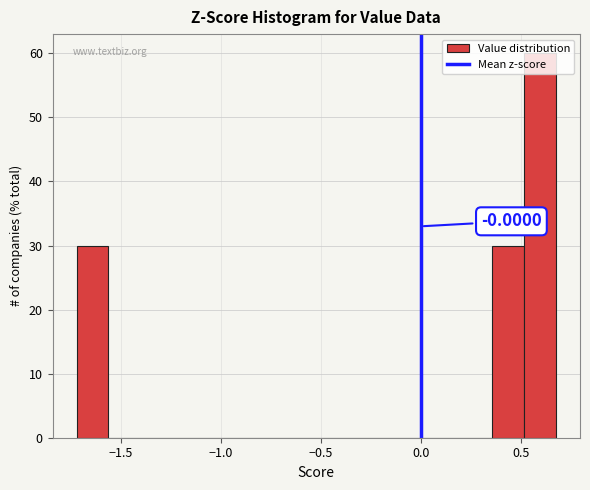

Read against the x-axis, roughly where is the centre of the tallest bar?

0.60